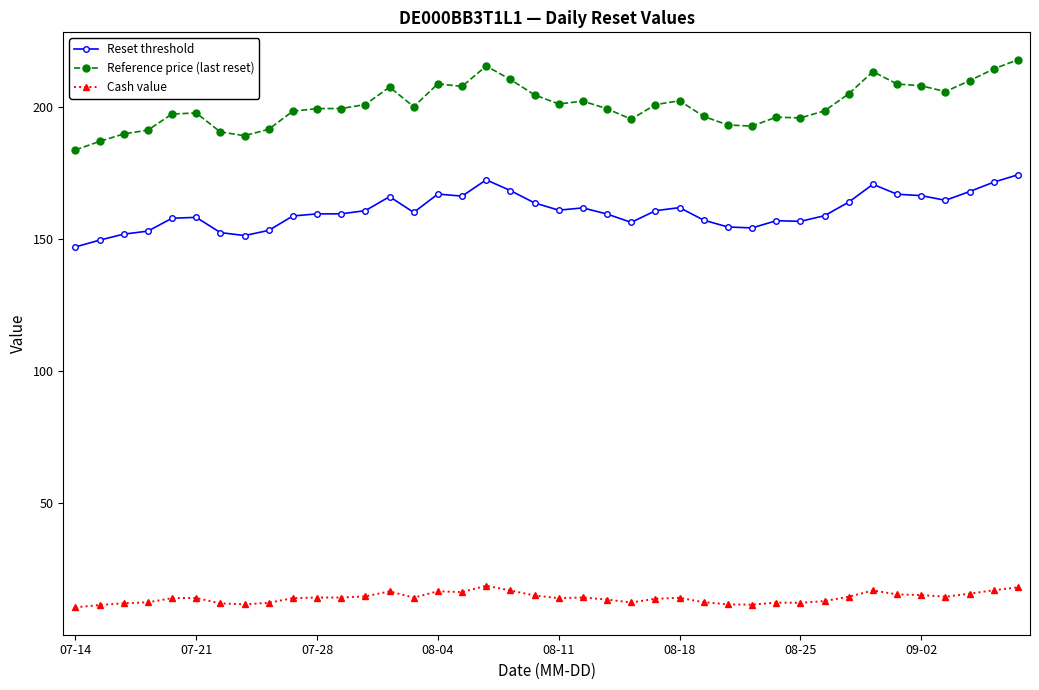

Does the chart have visible grid lines?

No